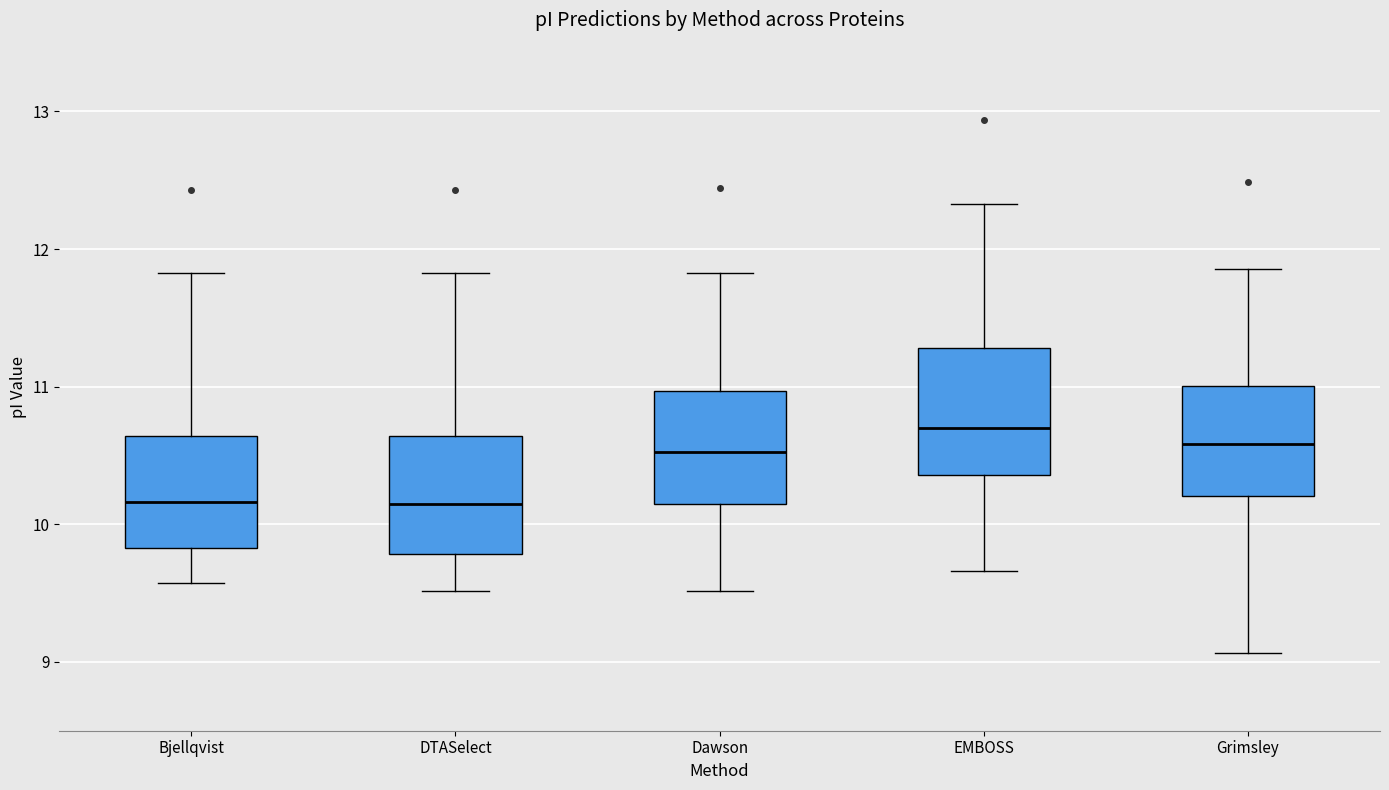

Where is the upper edge of the box for Bjellqvist on the y-axis? The values are not printed on the chart, so give them approximately, as read against the axis.

10.6